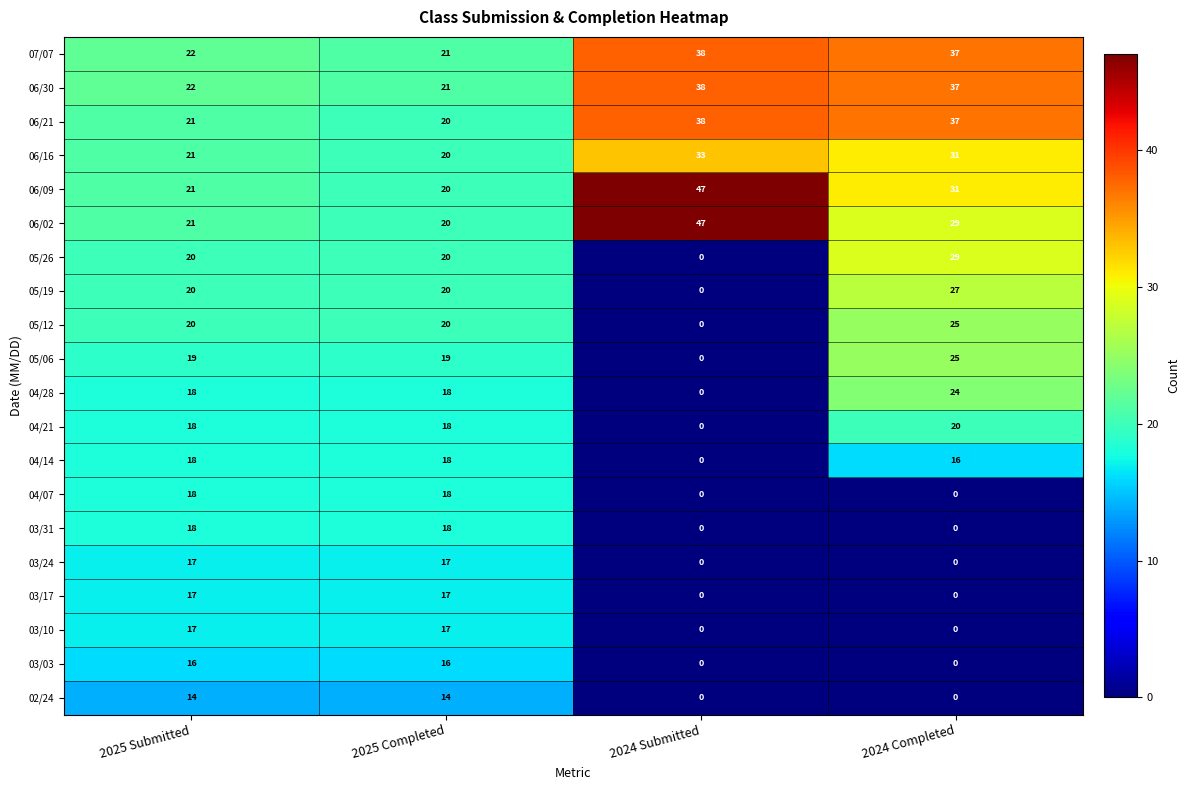

Which series has the largest range (max minus min)?

05/26